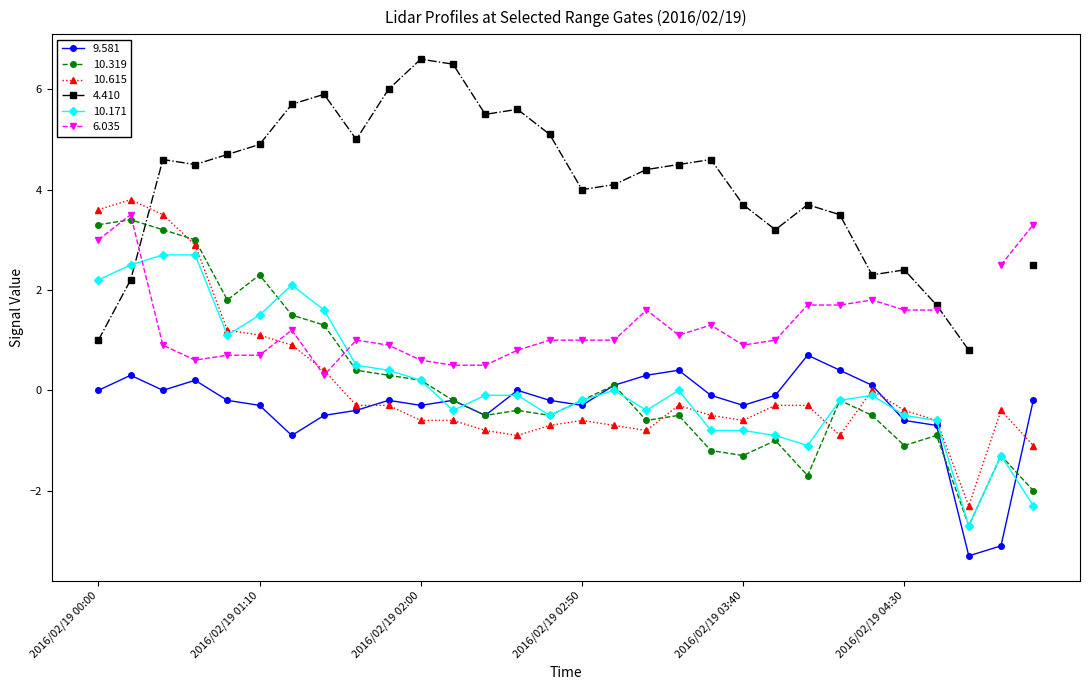

What is the difference between the second highest and minimum values in the 9.581 series?

3.7